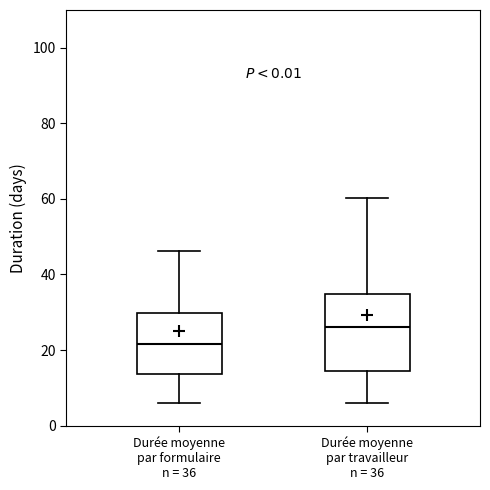

Reading left to right, read every box against the y-axis: the position of its median line, the range the box covers, and the ends of its whiskers. The values are not printed on the chart, so give them approximately, as read against the axis.

Durée moyenne par formulaire n = 36: median 22, box 14 to 30, whiskers 6 to 46
Durée moyenne par travailleur n = 36: median 26, box 14 to 34, whiskers 6 to 60